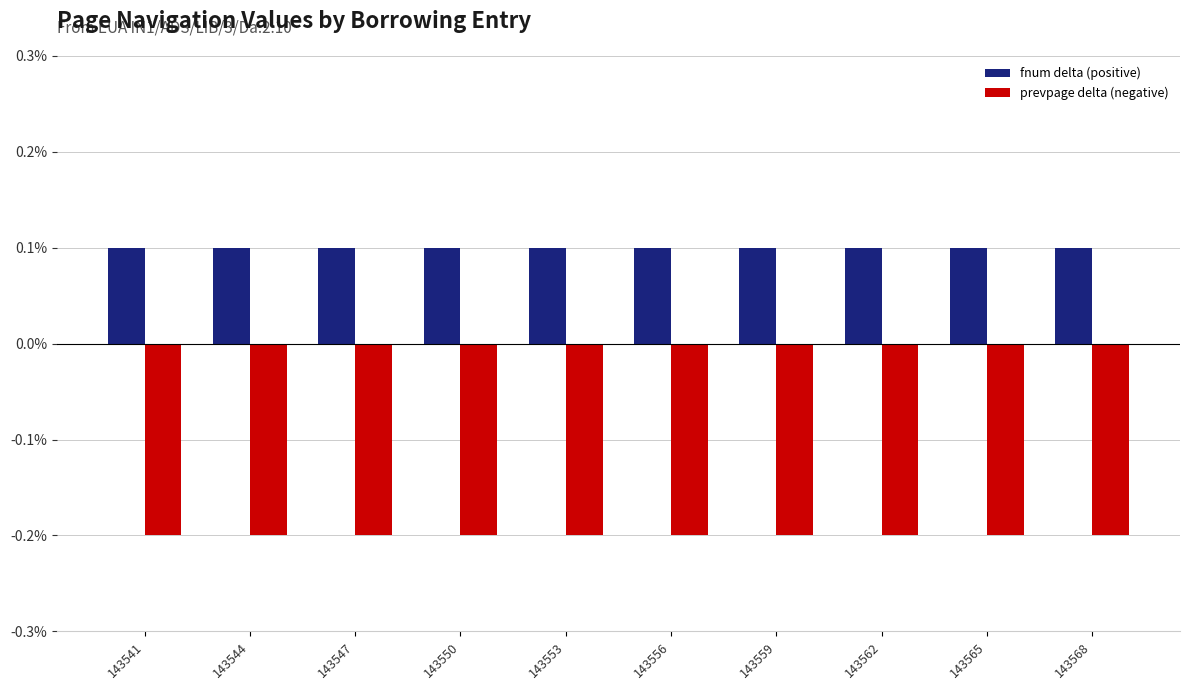

At which label is prevpage delta (negative) closest to 0?

143541